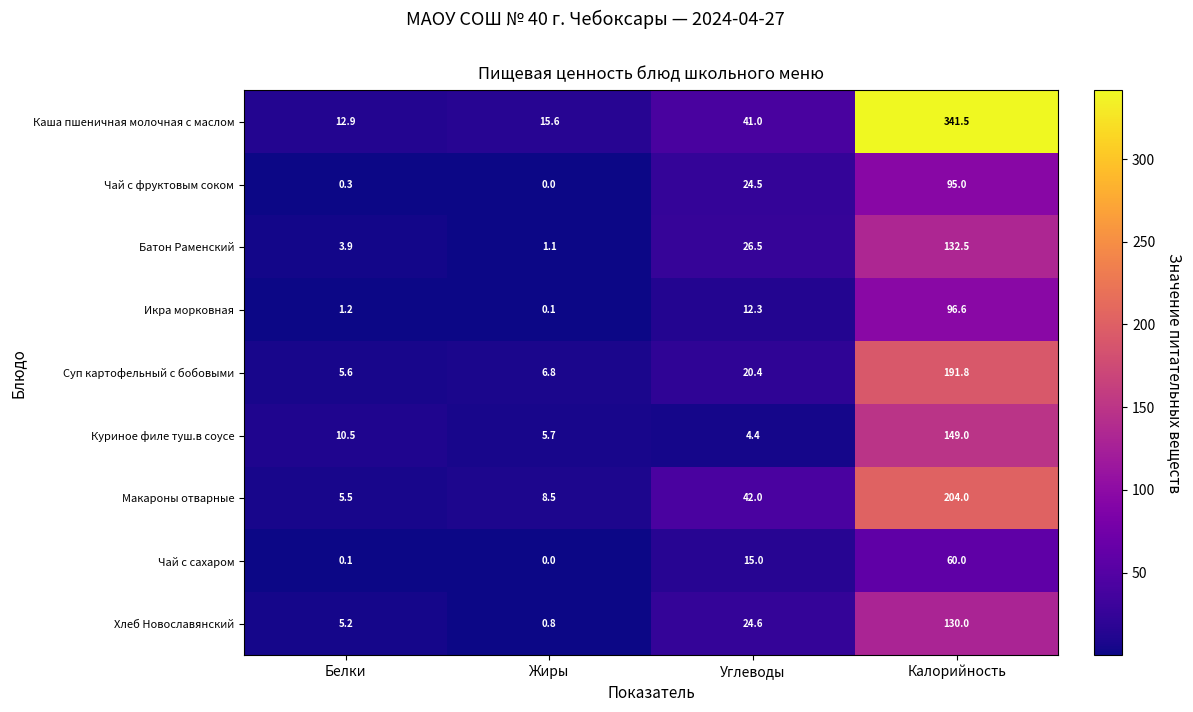

At which label does Суп картофельный с бобовыми first exceed 20?

Углеводы